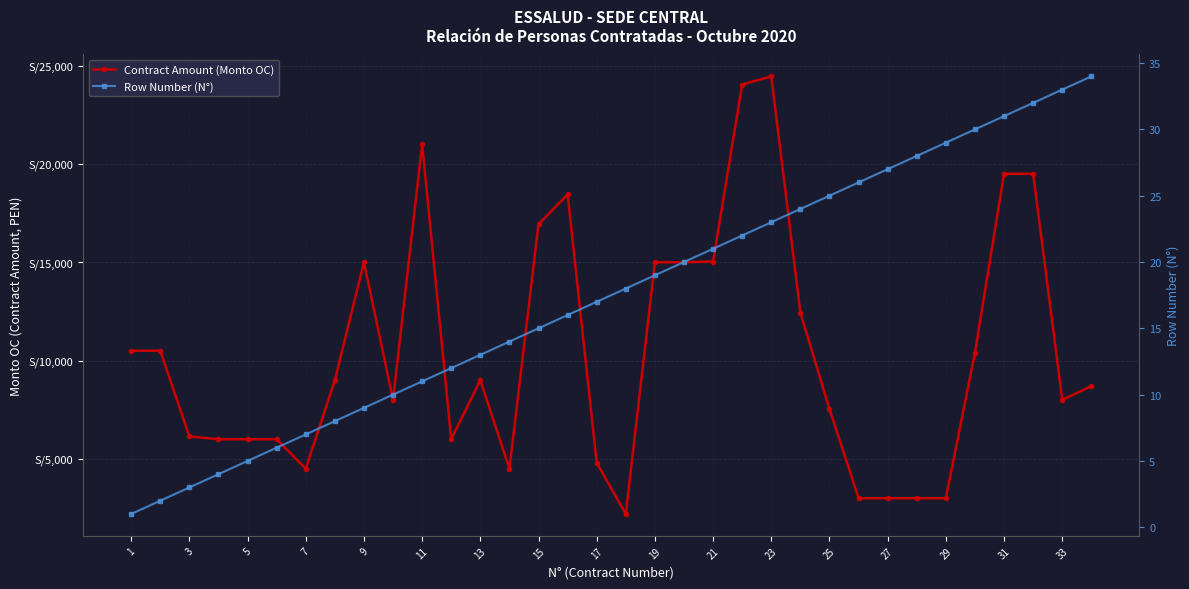

List the series in order of their overall mean, highest first.

Contract Amount (Monto OC), Row Number (N°)